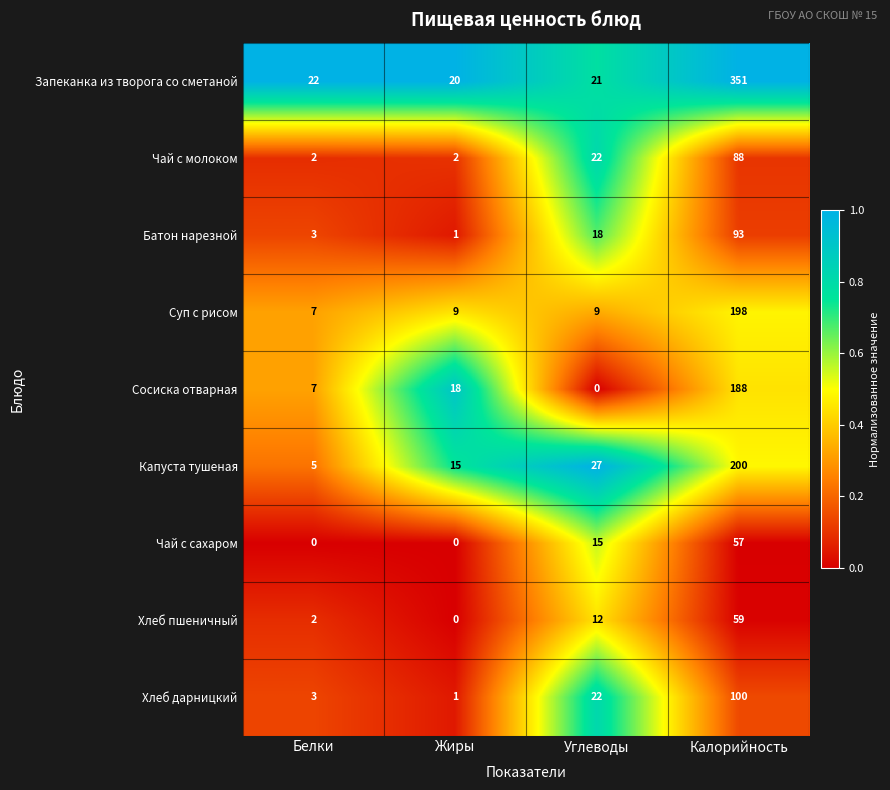

Which series changed the most between Белки and Жиры?

Сосиска отварная